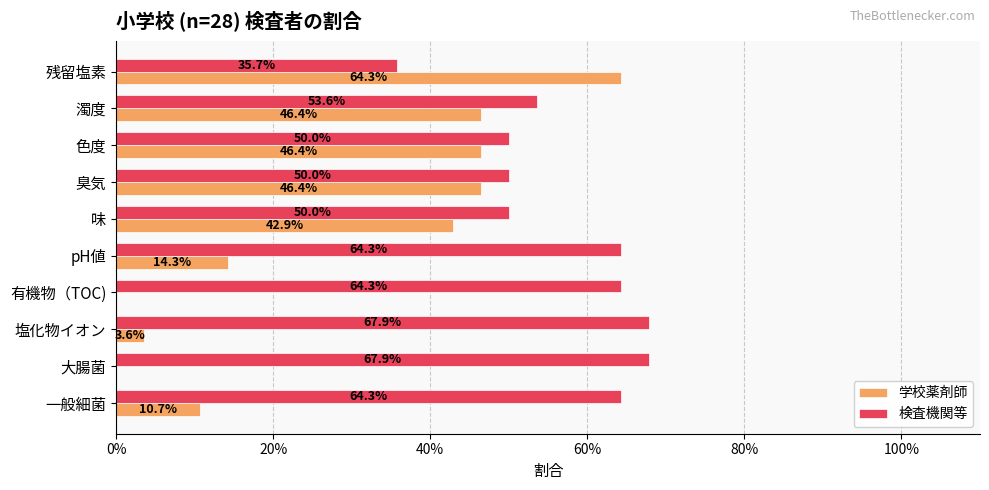

Between 臭気 and 残留塩素, which series saw the biggest shift?

学校薬剤師